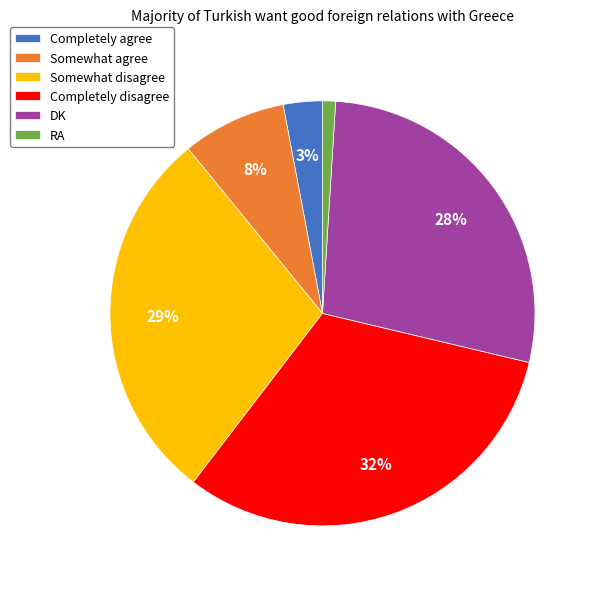

Is the sum of Completely agree and RA greater than half?

No